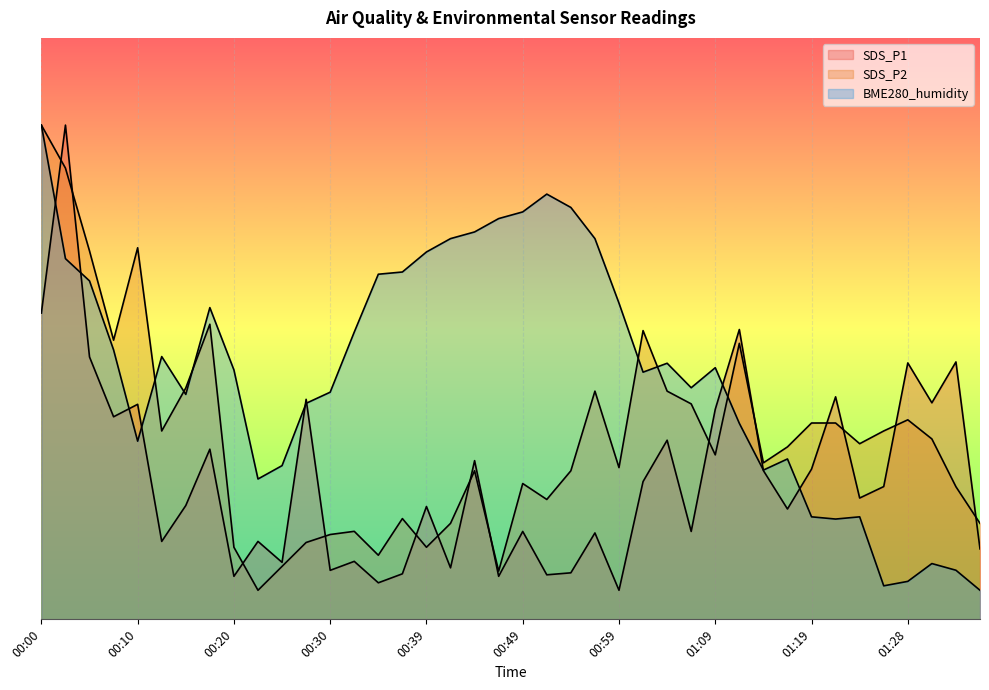

What is the label of the 10th point from the left?

00:22